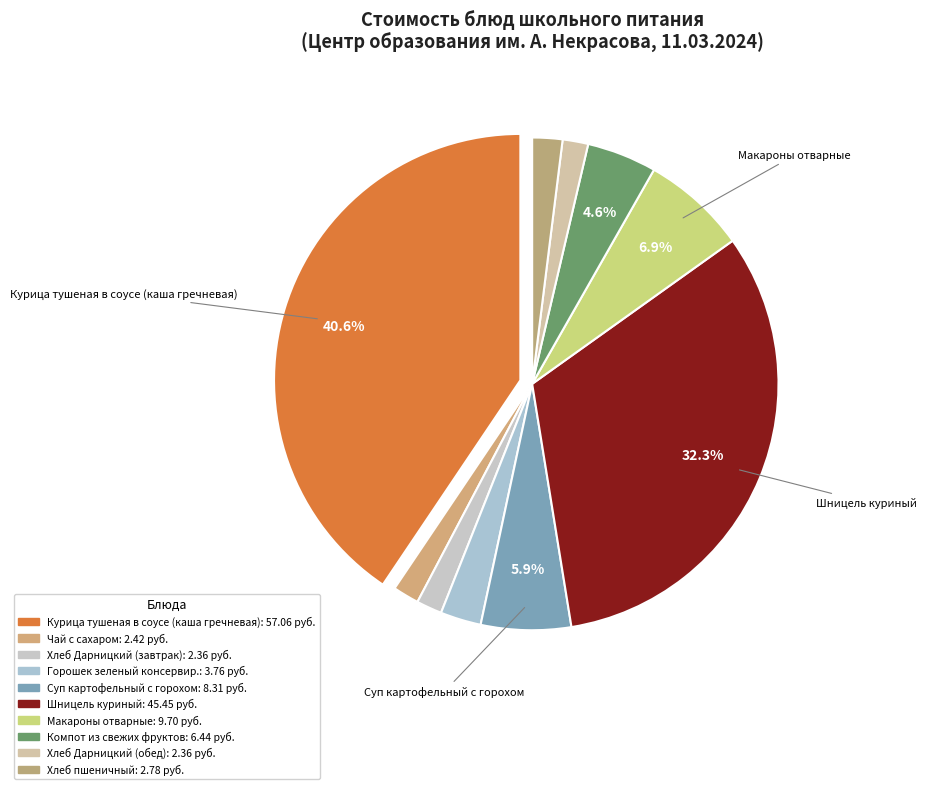

Count the number of slices in the pie.

10